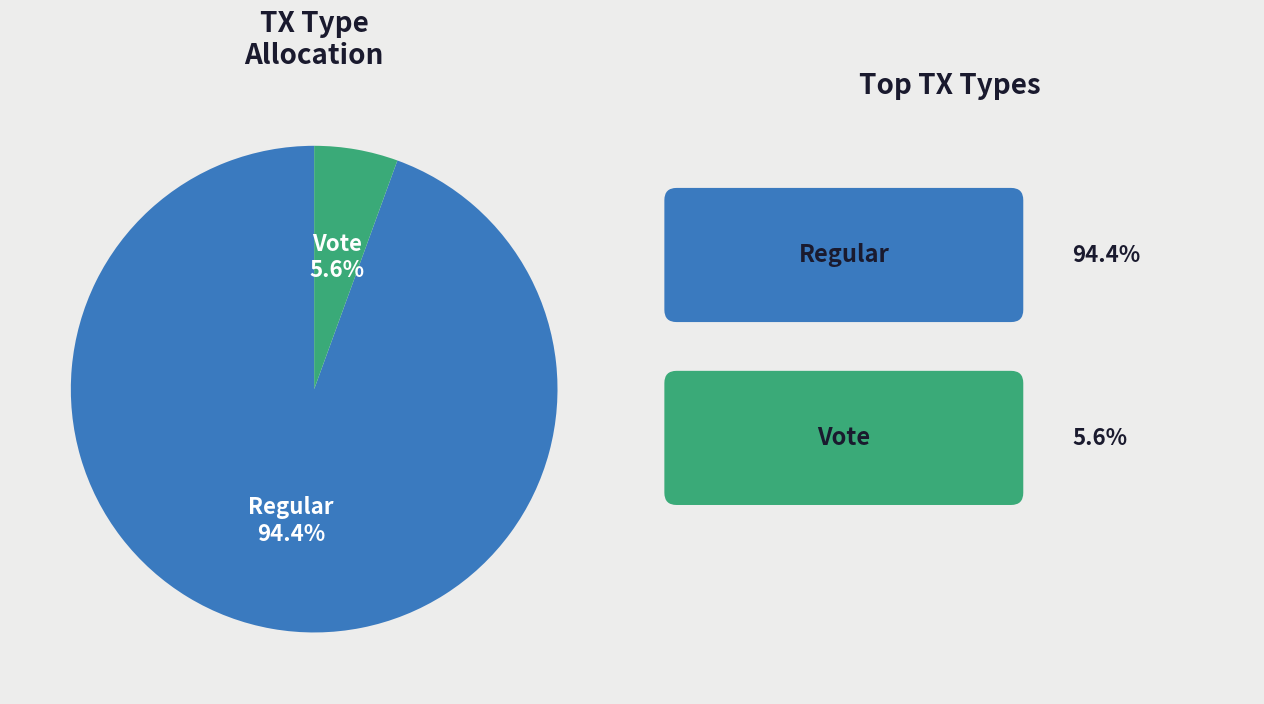

Is there any slice that represents more than half of the pie?

Yes